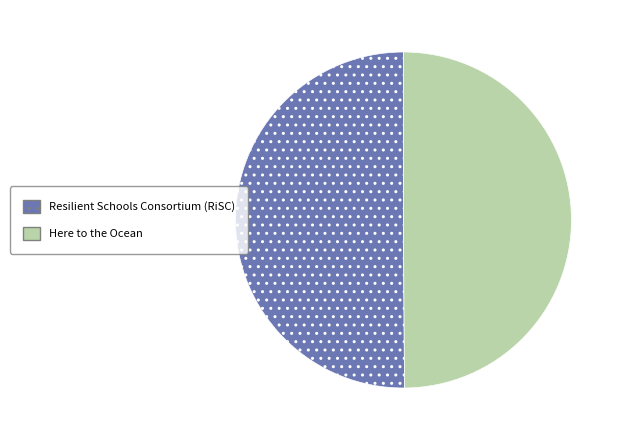

The Resilient Schools Consortium (RiSC) slice represents 50% of the pie. True or false?

True